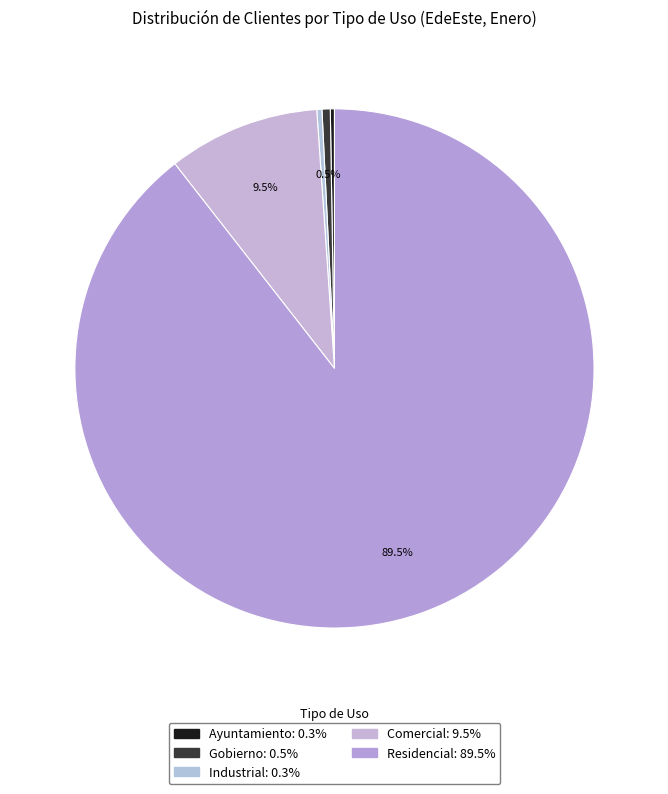

Is it true that Comercial is 9% of the pie?

True